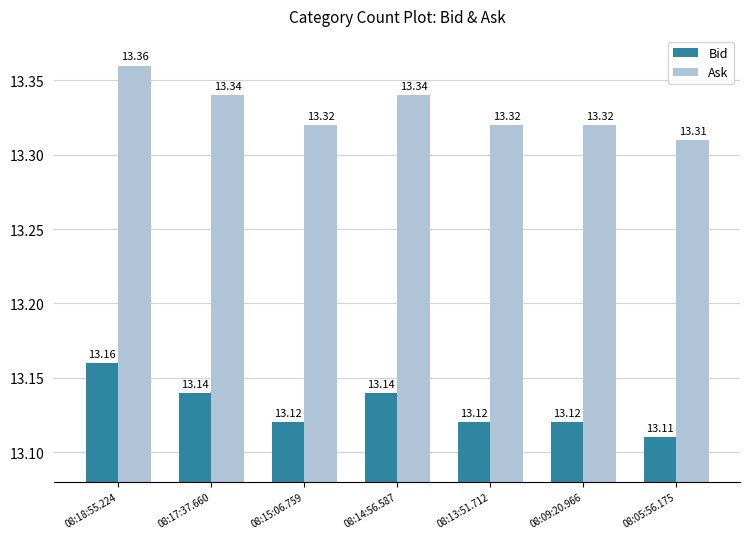

What is the label of the 1st bar from the right?

08:05:56.175